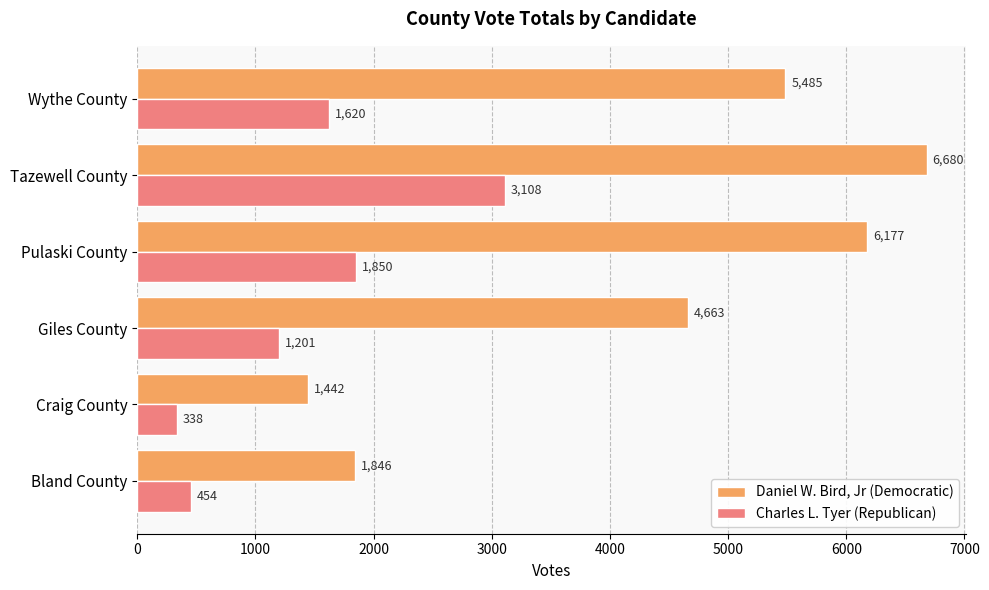

How many values in the Daniel W. Bird, Jr (Democratic) series are below 5485?

3